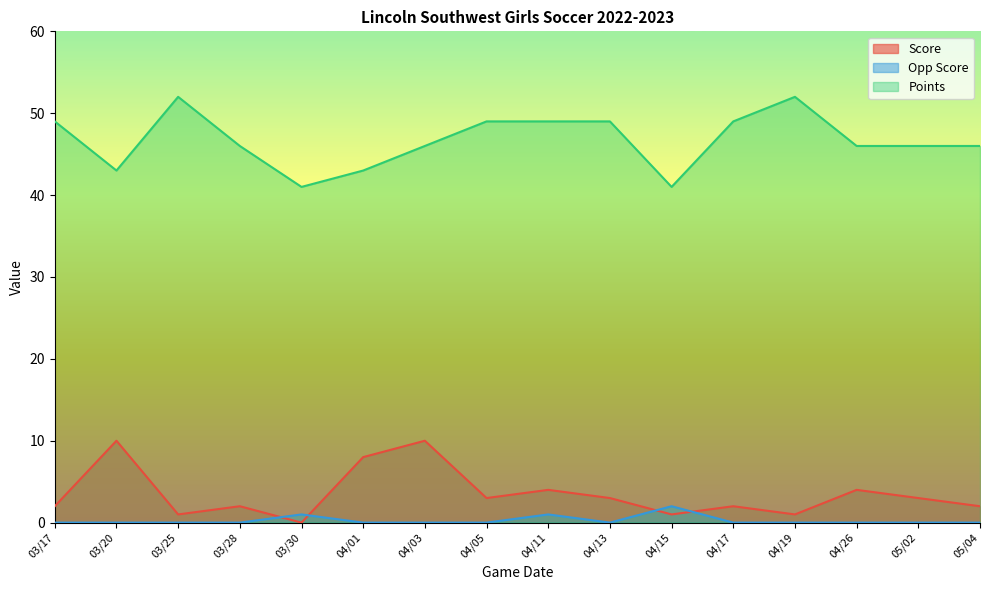

Reading left to right, list all the values displayed in this chart.

Score: 2	10	1	2	0	8	10	3	4	3	1	2	1	4	3	2
Opp Score: 0	0	0	0	1	0	0	0	1	0	2	0	0	0	0	0
Points: 49	43	52	46	41	43	46	49	49	49	41	49	52	46	46	46